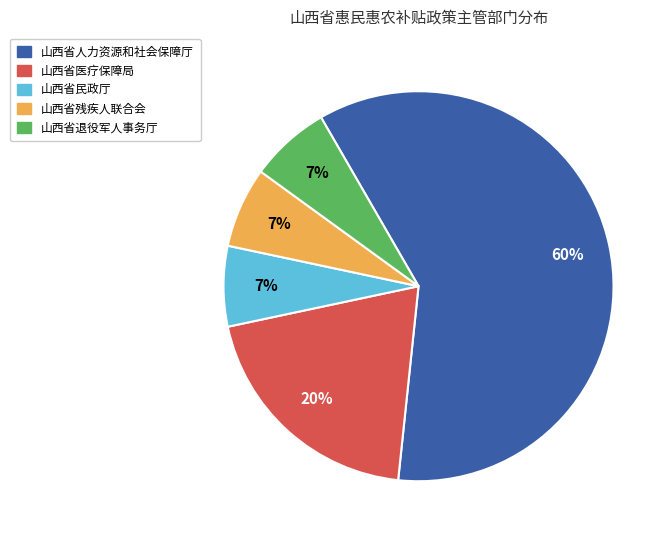

To the nearest percent, what is the average slice percentage?

20%